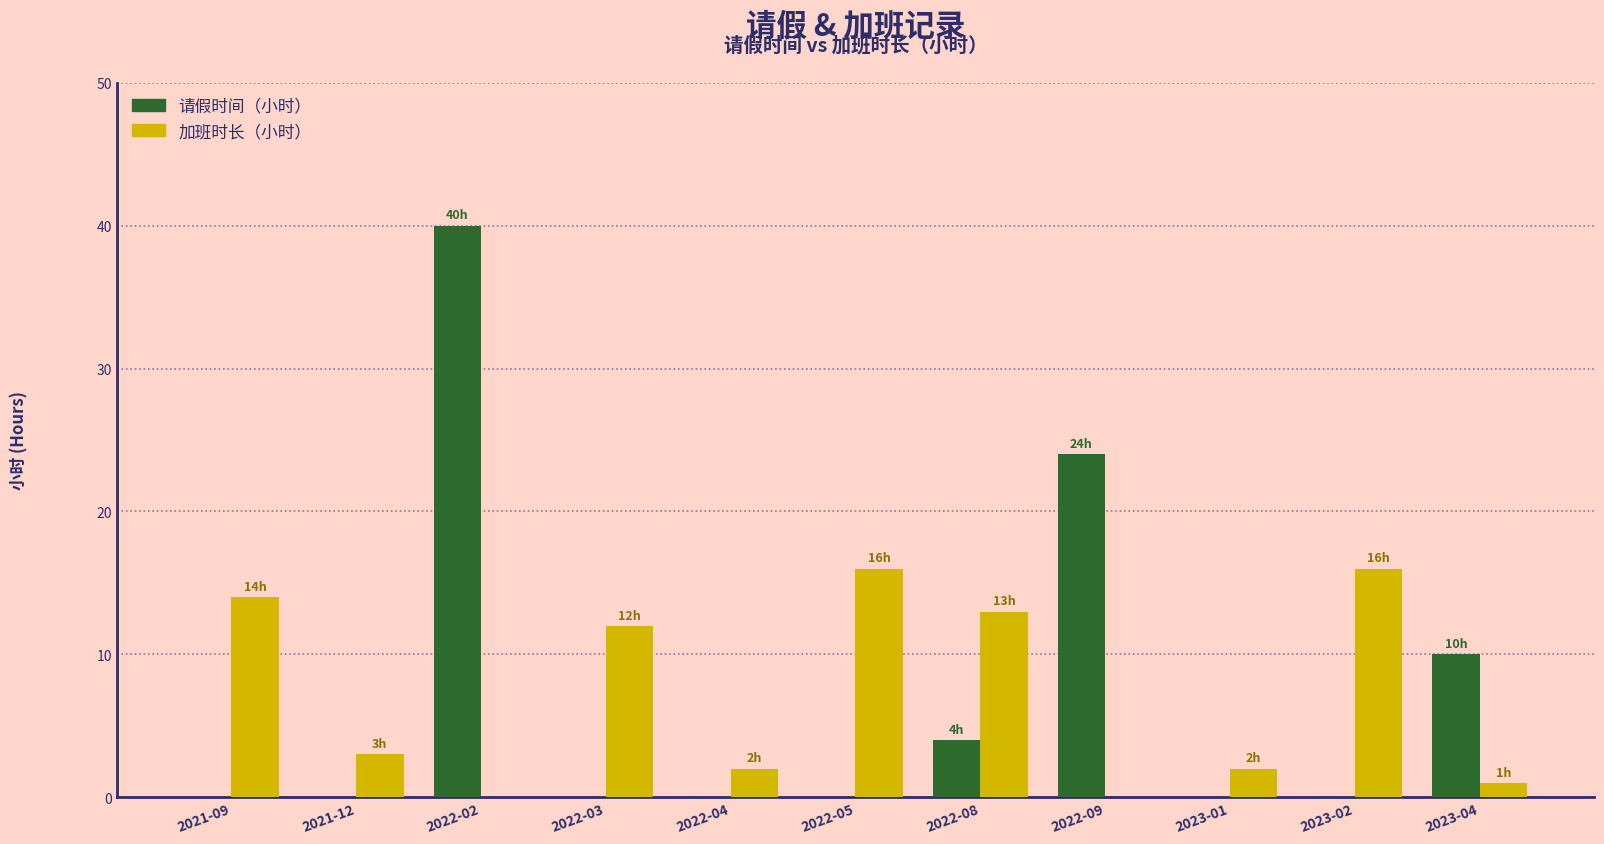

At which category is the sum across all series the highest?

2022-02